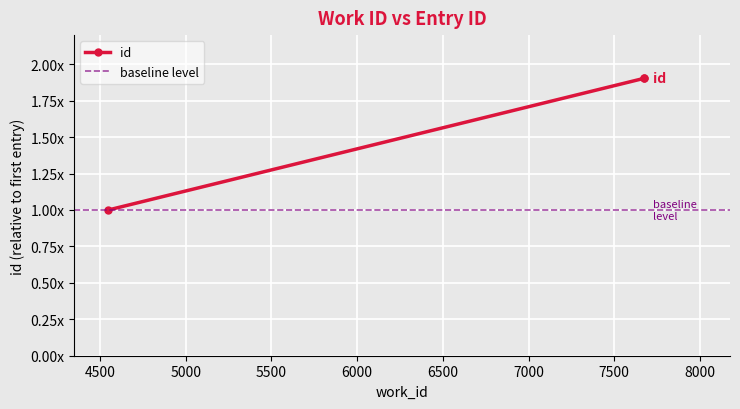

The chart shows a value of 1.0 at 4548. True or false?

True